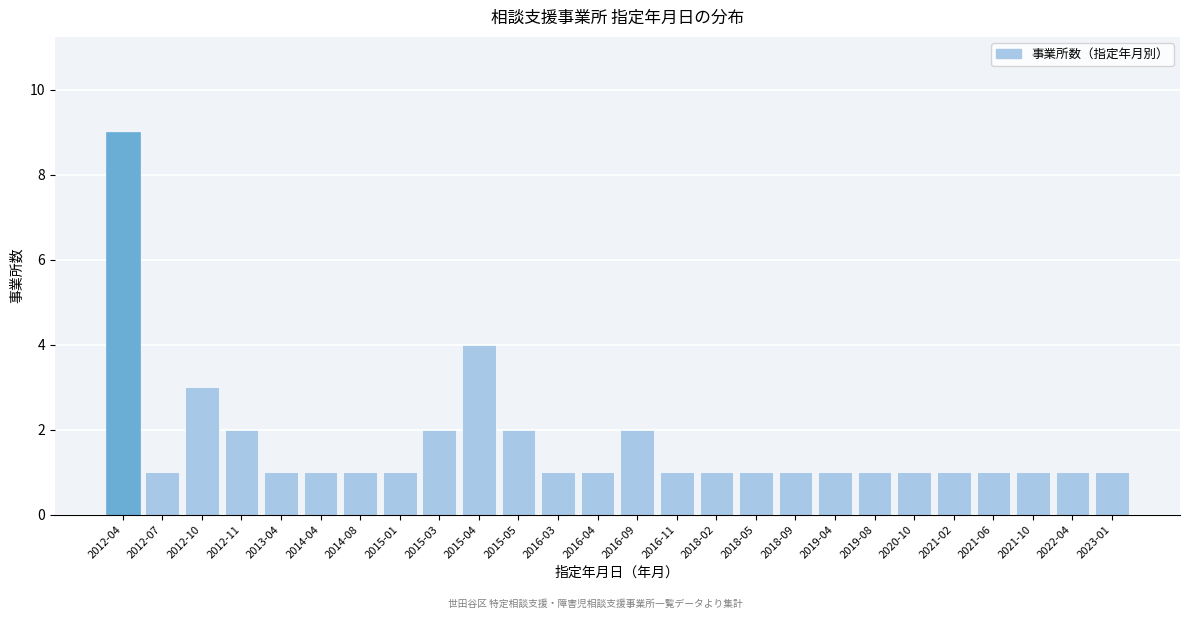

Reading left to right, list all the values displayed in this chart.

2012-04=9	2012-07=1	2012-10=3	2012-11=2	2013-04=1	2014-04=1	2014-08=1	2015-01=1	2015-03=2	2015-04=4	2015-05=2	2016-03=1	2016-04=1	2016-09=2	2016-11=1	2018-02=1	2018-05=1	2018-09=1	2019-04=1	2019-08=1	2020-10=1	2021-02=1	2021-06=1	2021-10=1	2022-04=1	2023-01=1